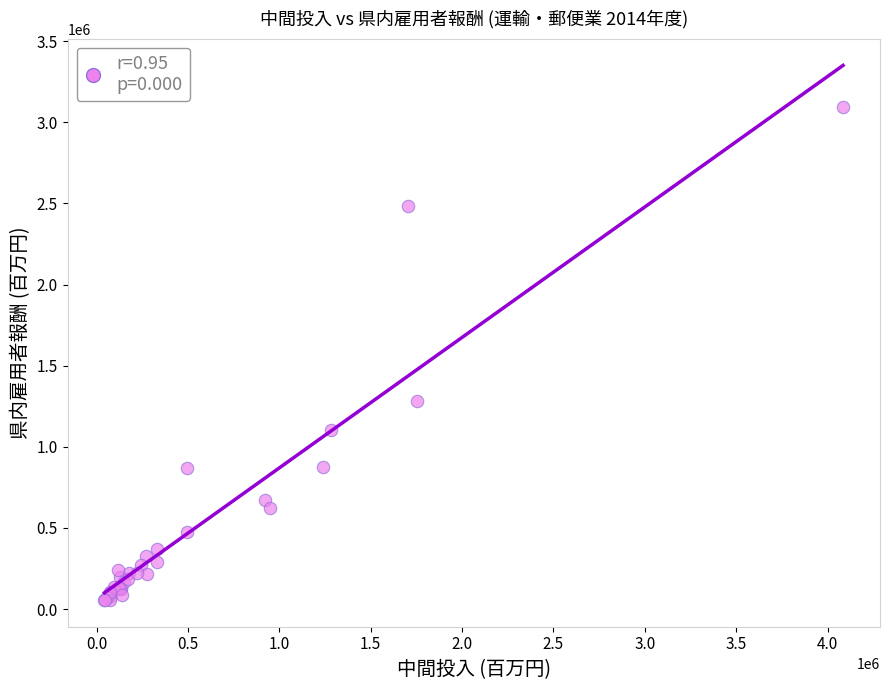

What Y value in the scatter plot is closest to 1574049?

1284722